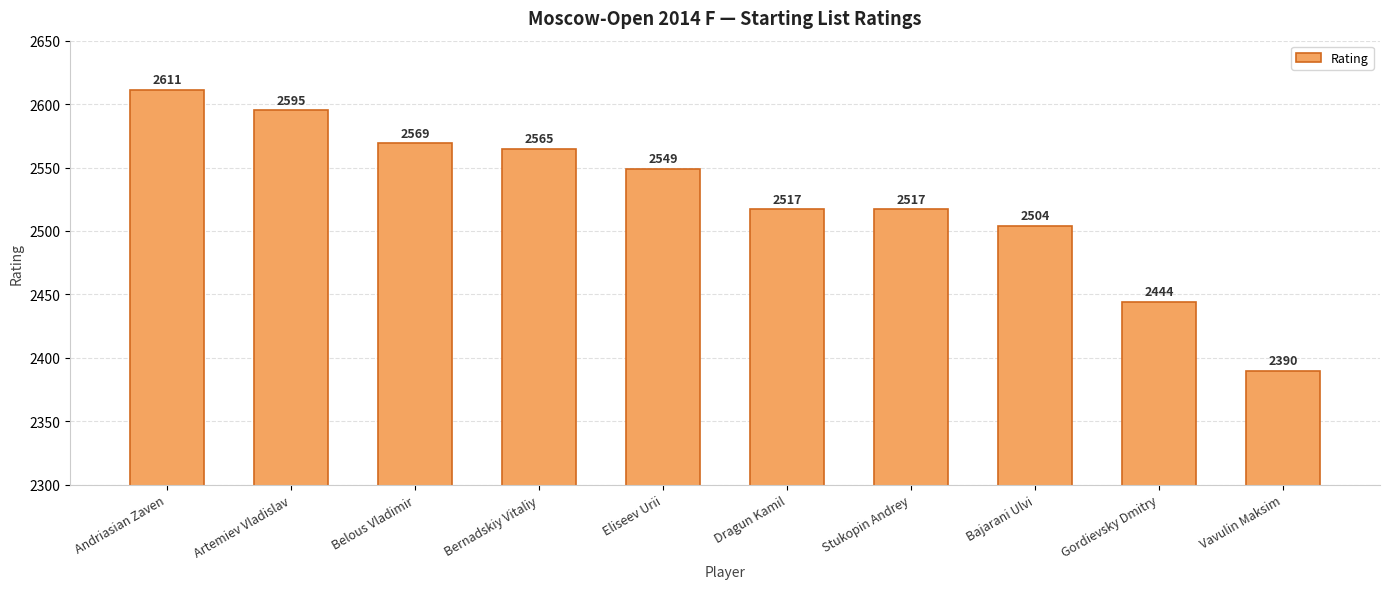

What is the difference between the maximum and second lowest values?

167